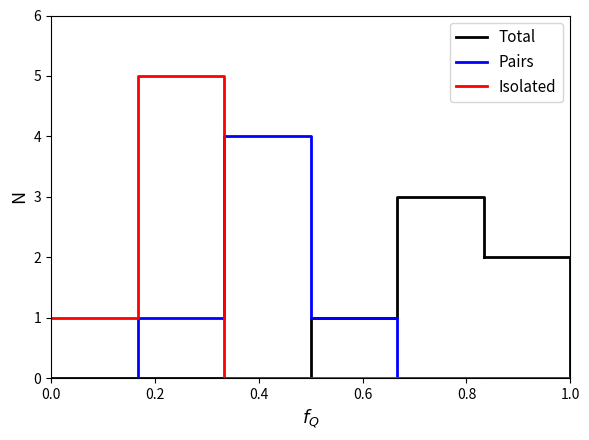

Count the number of categories in the chart.

6